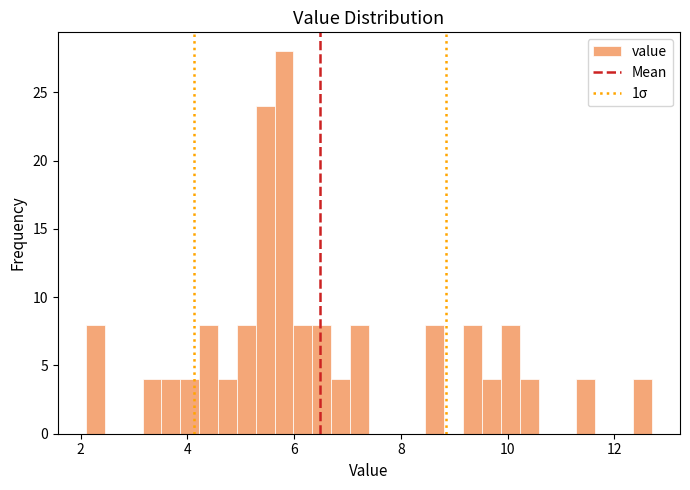

Read against the x-axis, roughly where is the centre of the tallest bar?

5.8